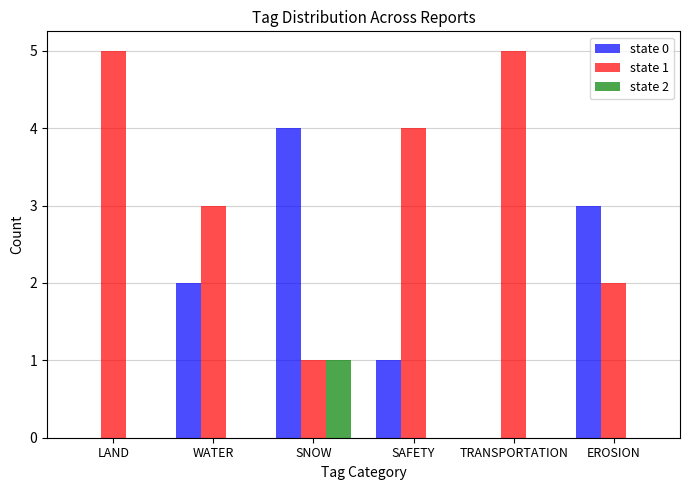

How many groups of bars are there?

6